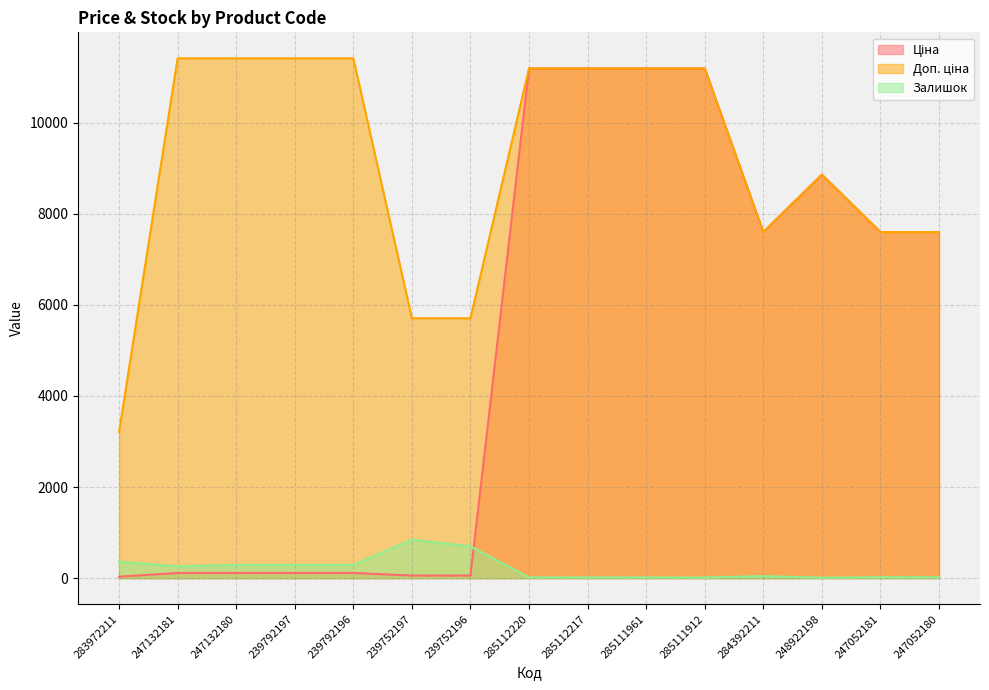

At which category is the sum across all series the highest?

285112220